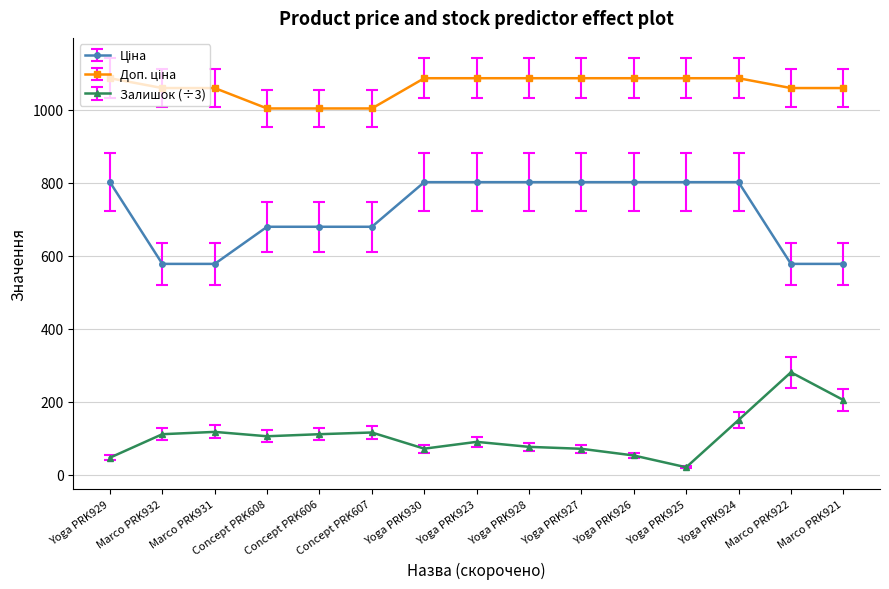

At how many categories does at least one series exceed 693?

15